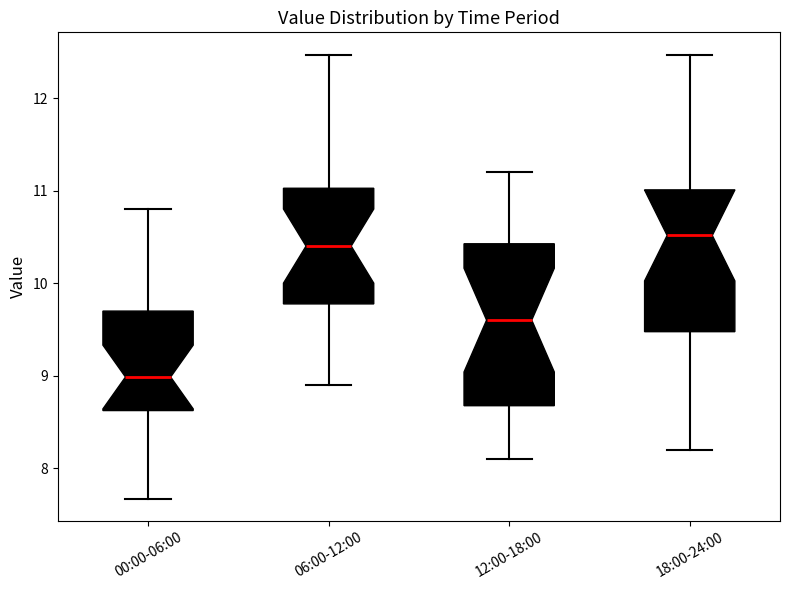

Which box has the lowest median line?

00:00-06:00